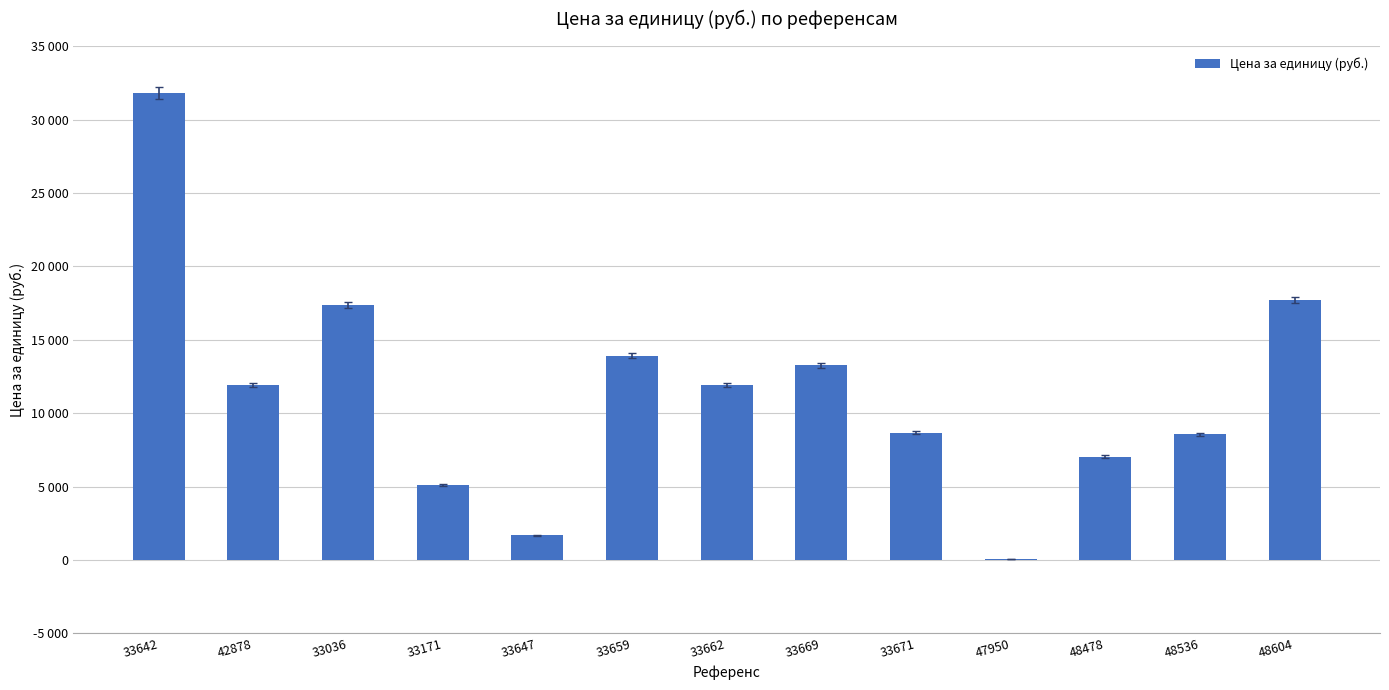

What is the value of the 13th bar from the left?

17689.2